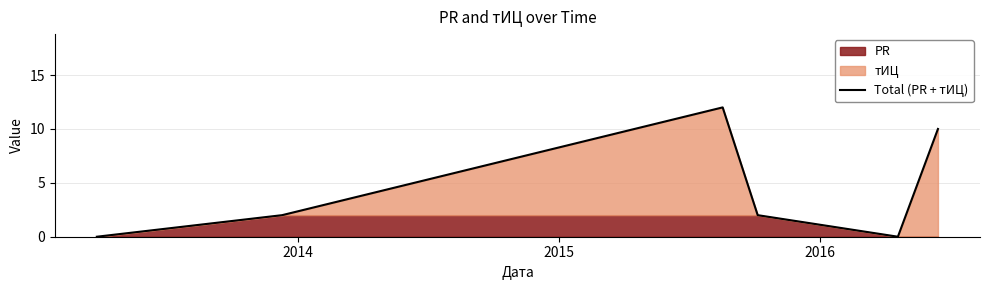

What is the value of the 4th point from the left?

2